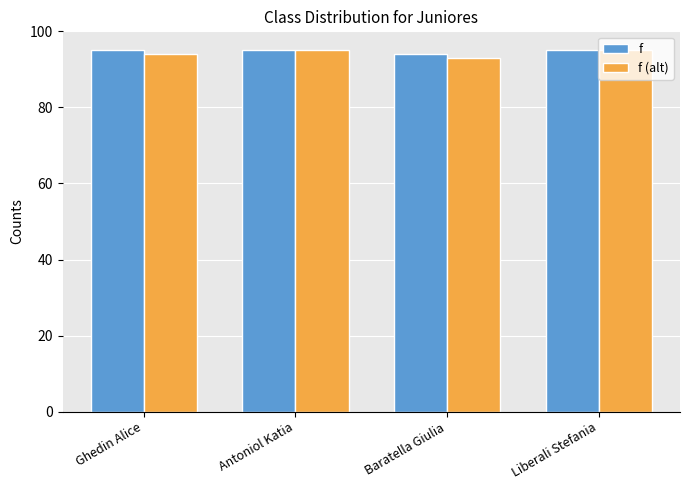

Is the value of f at Liberali Stefania greater than the value of f (alt) at Ghedin Alice?

Yes